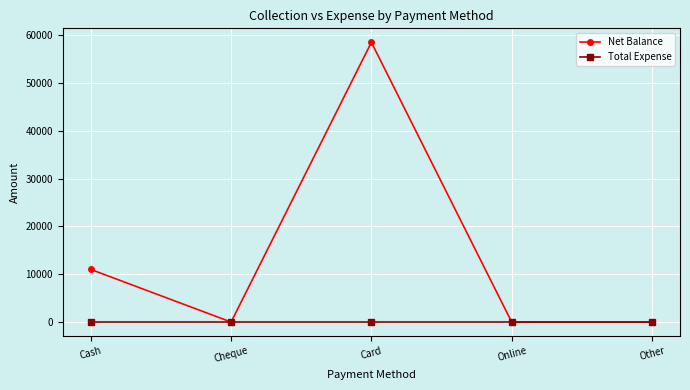

How many lines are shown in the chart?

2